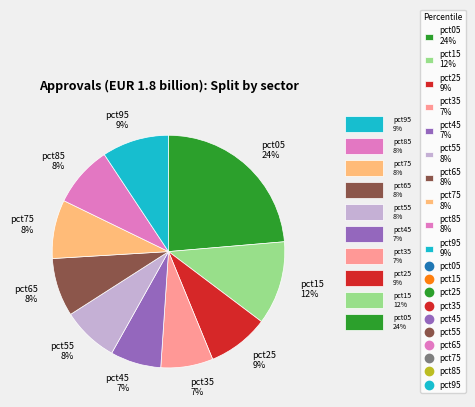

The pct85 8% slice represents 8% of the pie. True or false?

True